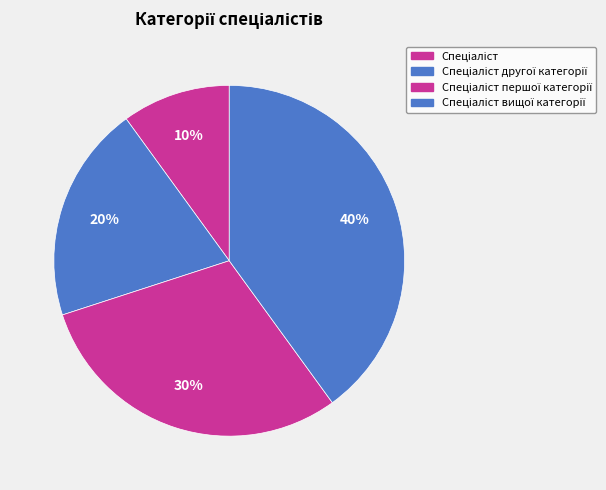

Rank the categories by value from lowest to highest.

Спеціаліст, Спеціаліст другої категорії, Спеціаліст першої категорії, Спеціаліст вищої категорії